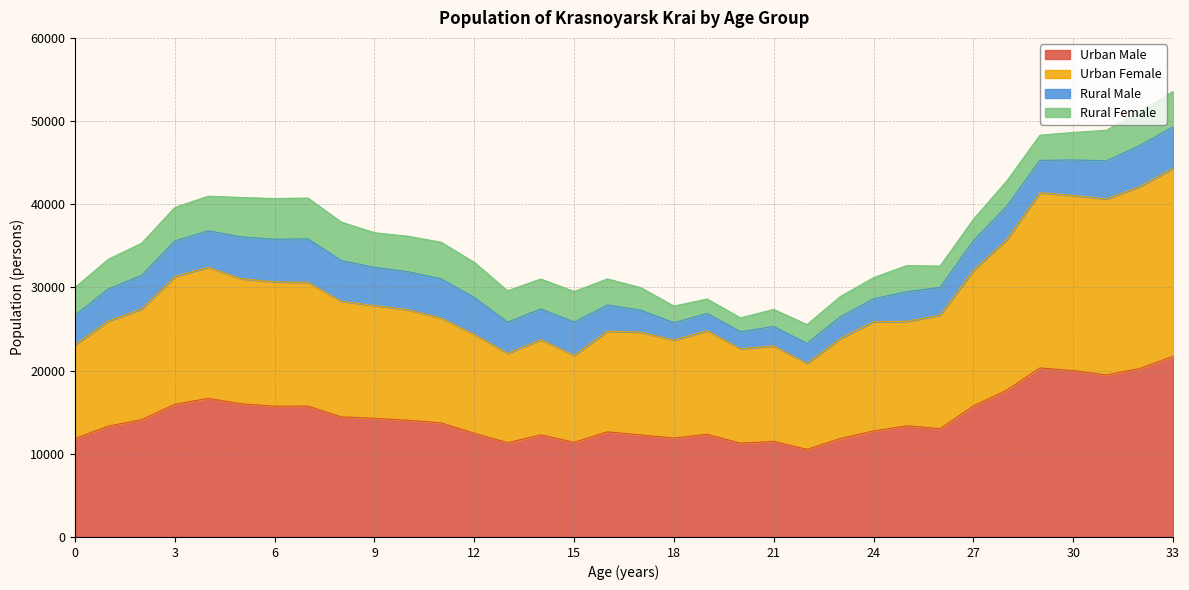

True or false: Urban Male and Urban Female cross at least once.

False